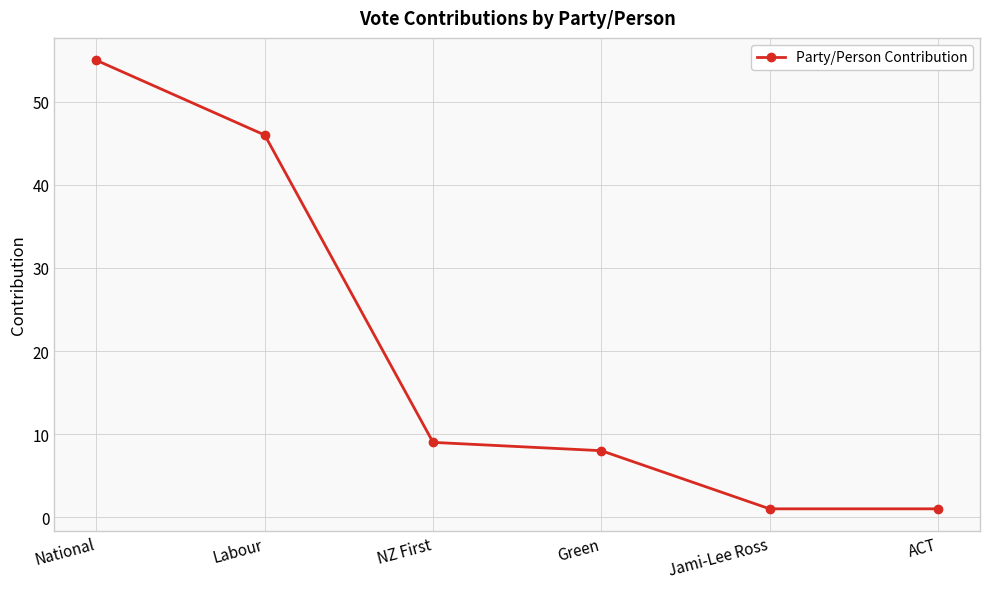

What is the minimum value shown in the chart?

1